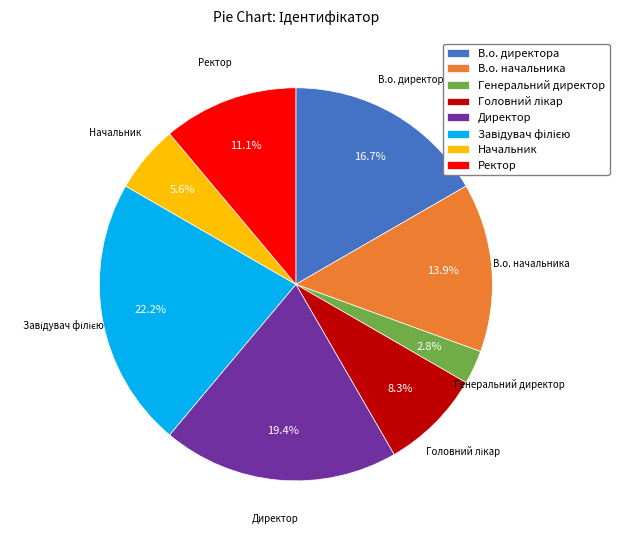

Which has a higher value, Генеральний директор or В.о. директора?

В.о. директора